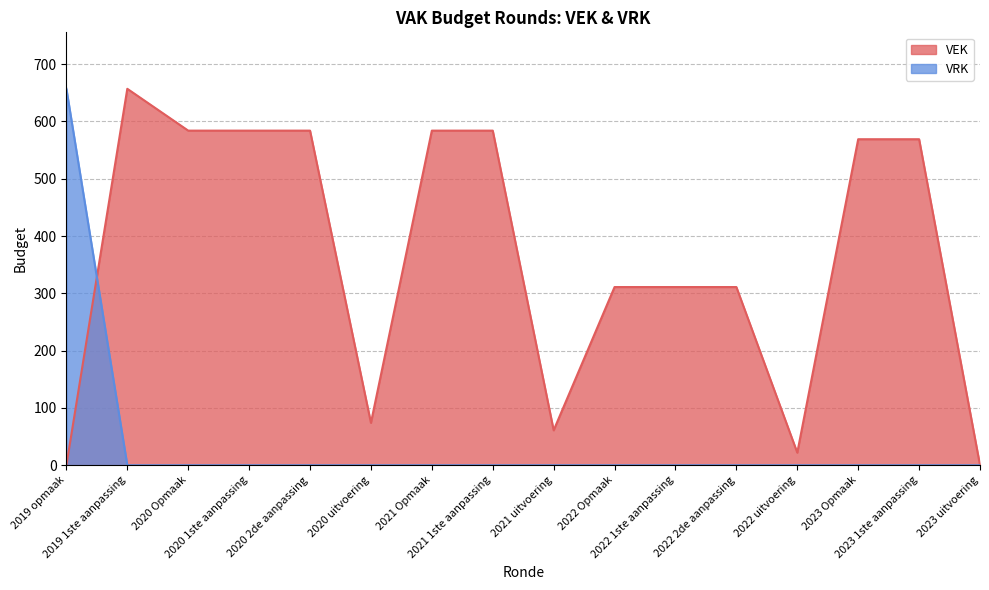

The VEK series shows 873 at 2021 Opmaak. True or false?

False